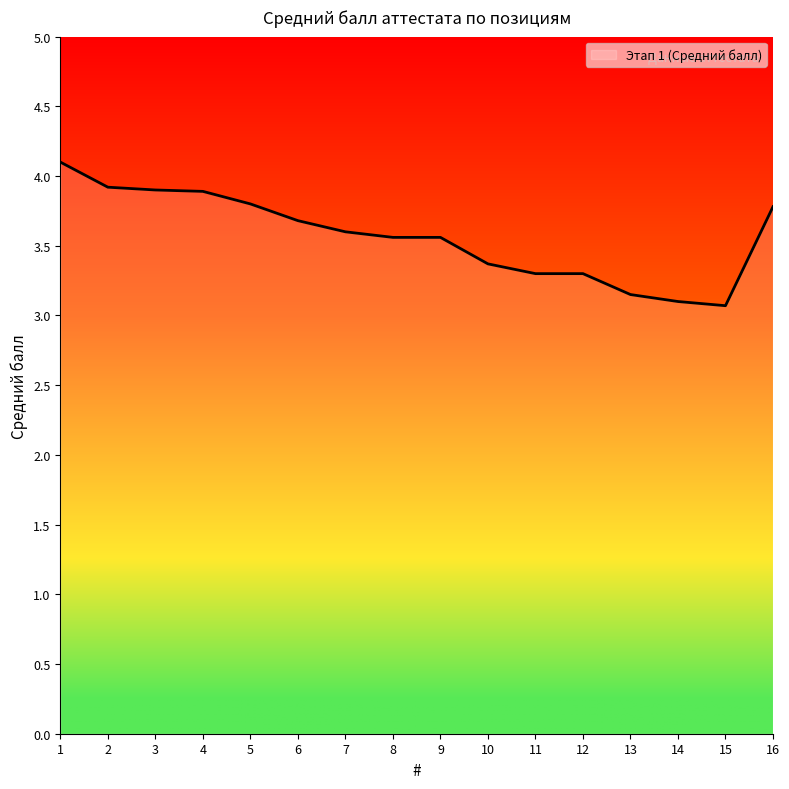

Count the number of categories in the chart.

16